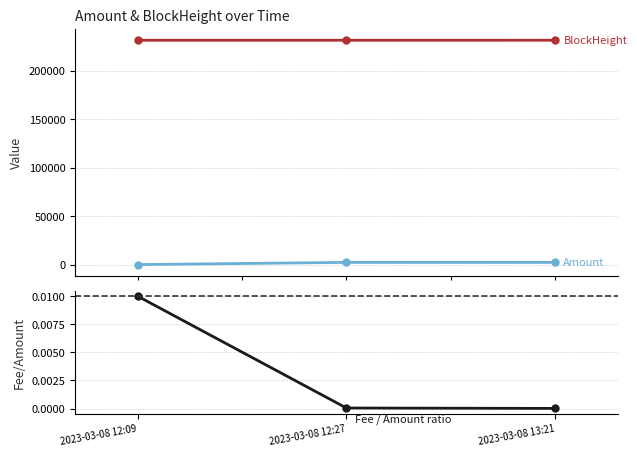

What are all the series names shown in the legend?

Amount, BlockHeight, Fee / Amount ratio